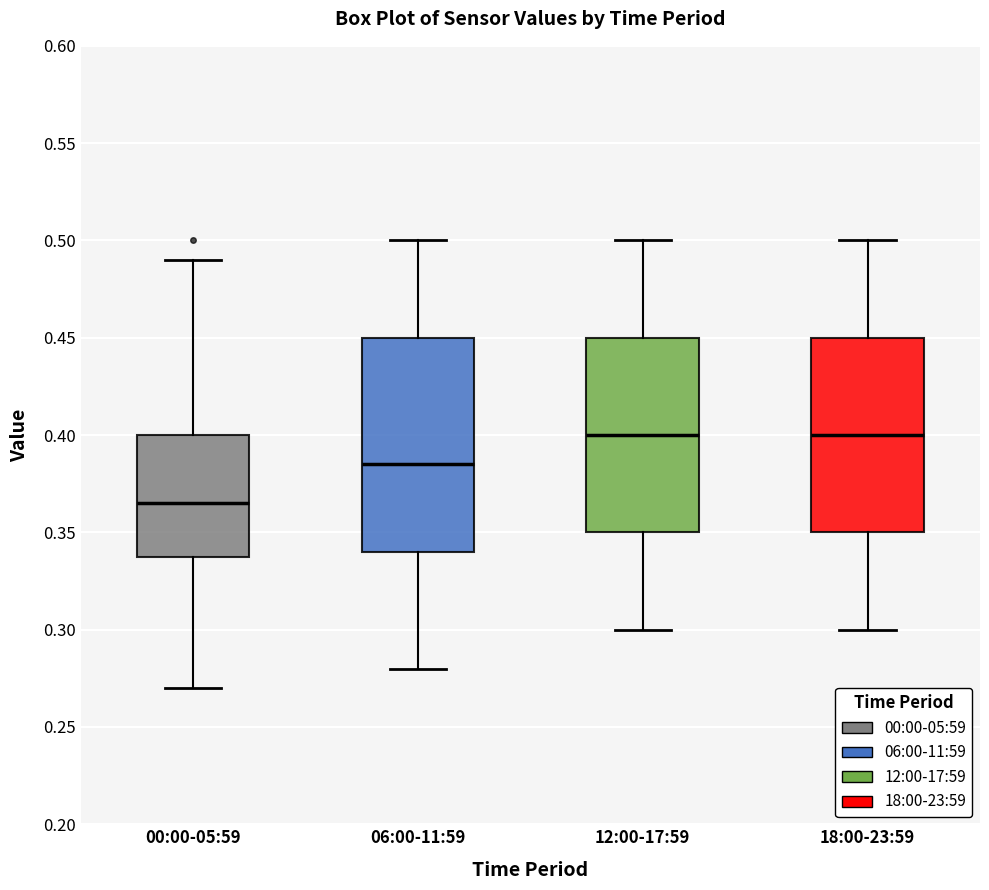

Reading left to right, transcribe this box plot: for each box, give where its median line is, the range the box spans, and where its two whiskers end, as read against the y-axis. The values are not printed on the chart, so give them approximately, as read against the axis.

00:00-05:59: median 0.365, box 0.340 to 0.400, whiskers 0.270 to 0.490
06:00-11:59: median 0.385, box 0.340 to 0.450, whiskers 0.280 to 0.500
12:00-17:59: median 0.400, box 0.350 to 0.450, whiskers 0.300 to 0.500
18:00-23:59: median 0.400, box 0.350 to 0.450, whiskers 0.300 to 0.500